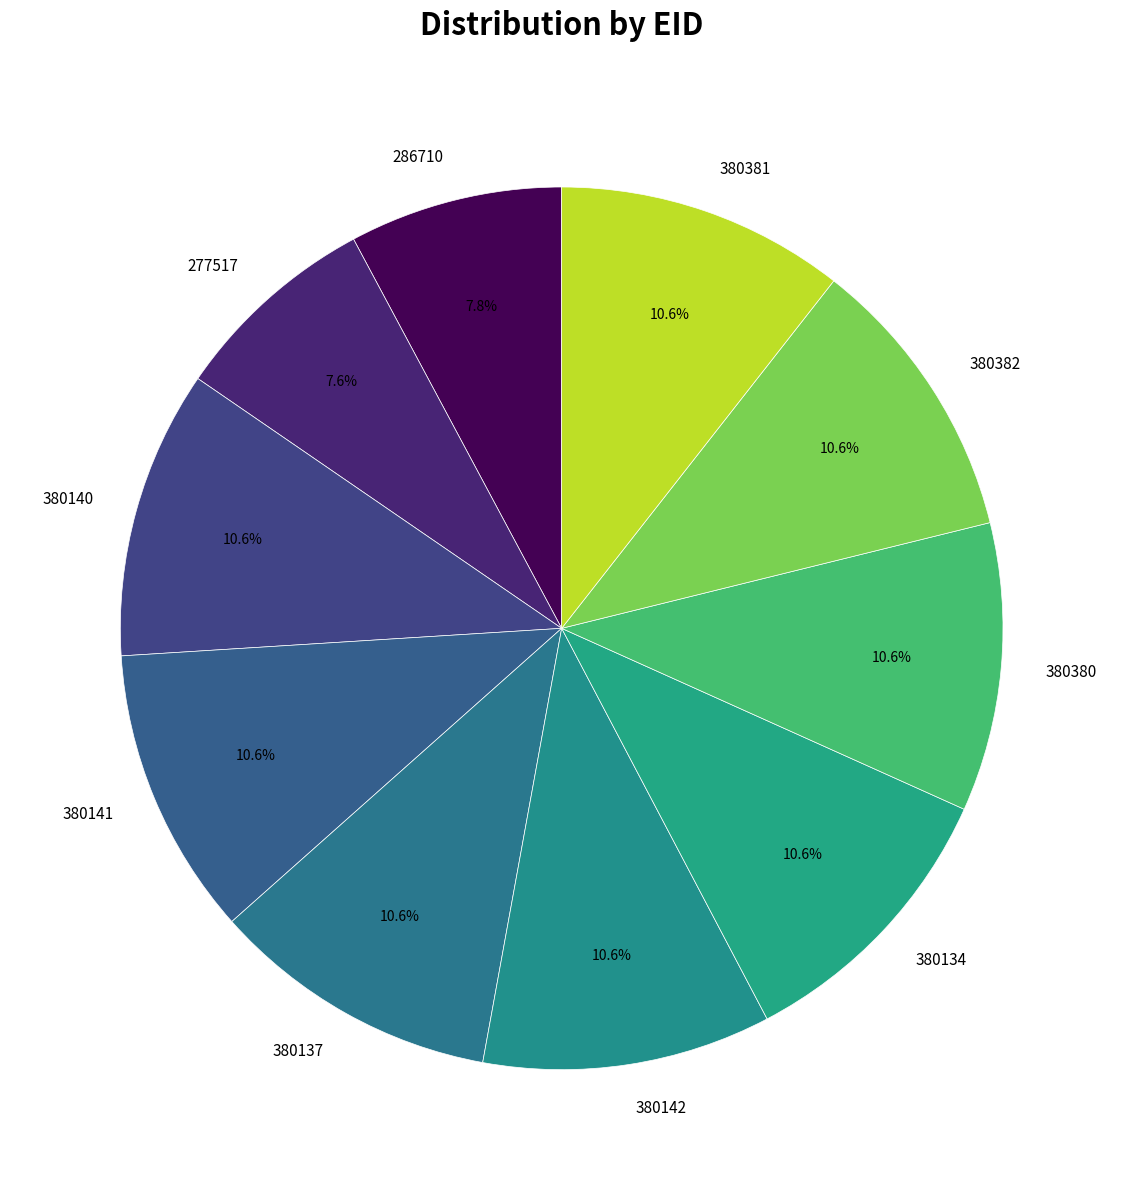

Is there a majority slice in this chart?

No